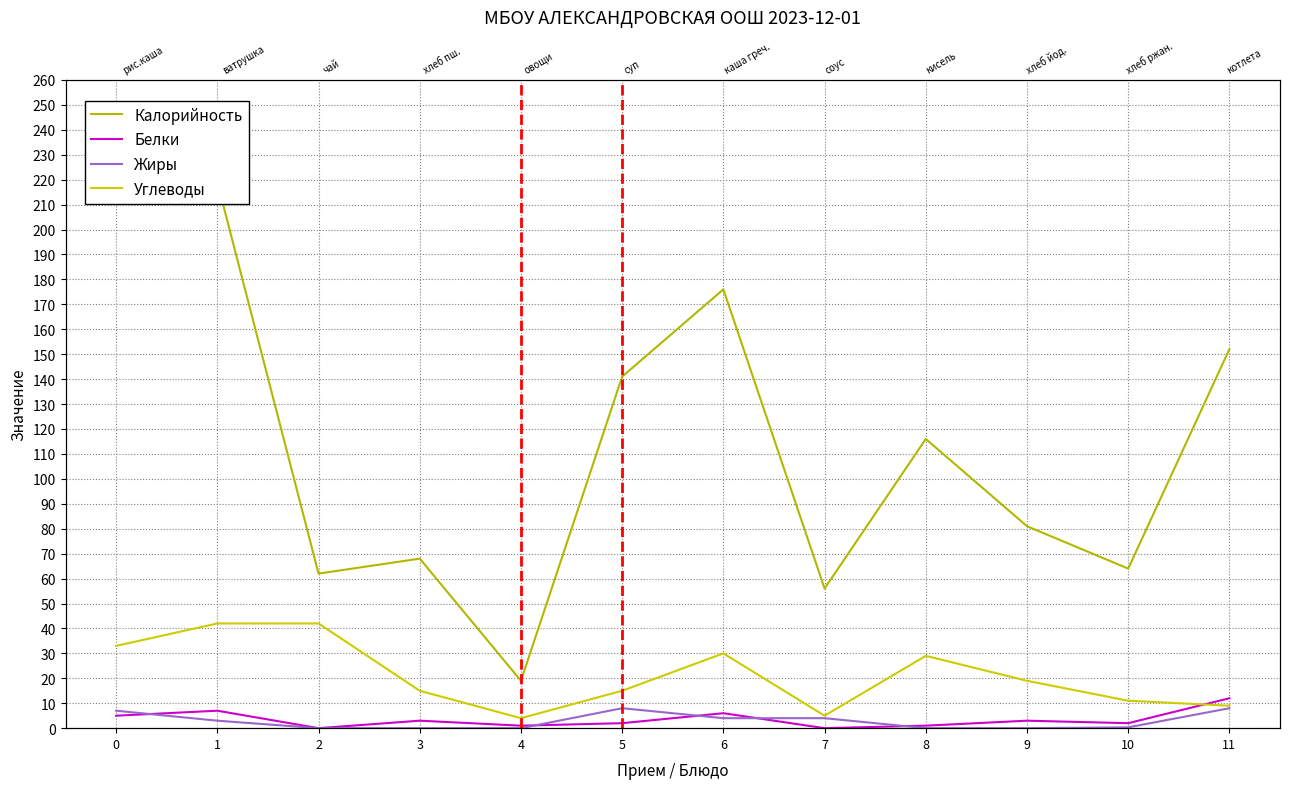

Count the number of categories in the chart.

12